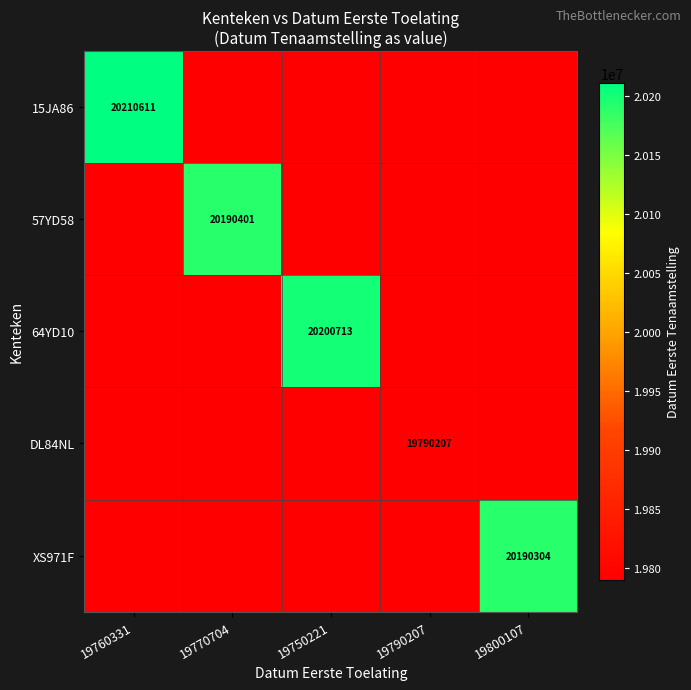

True or false: 64YD10 has a value of 30752986 at 19750221.

False